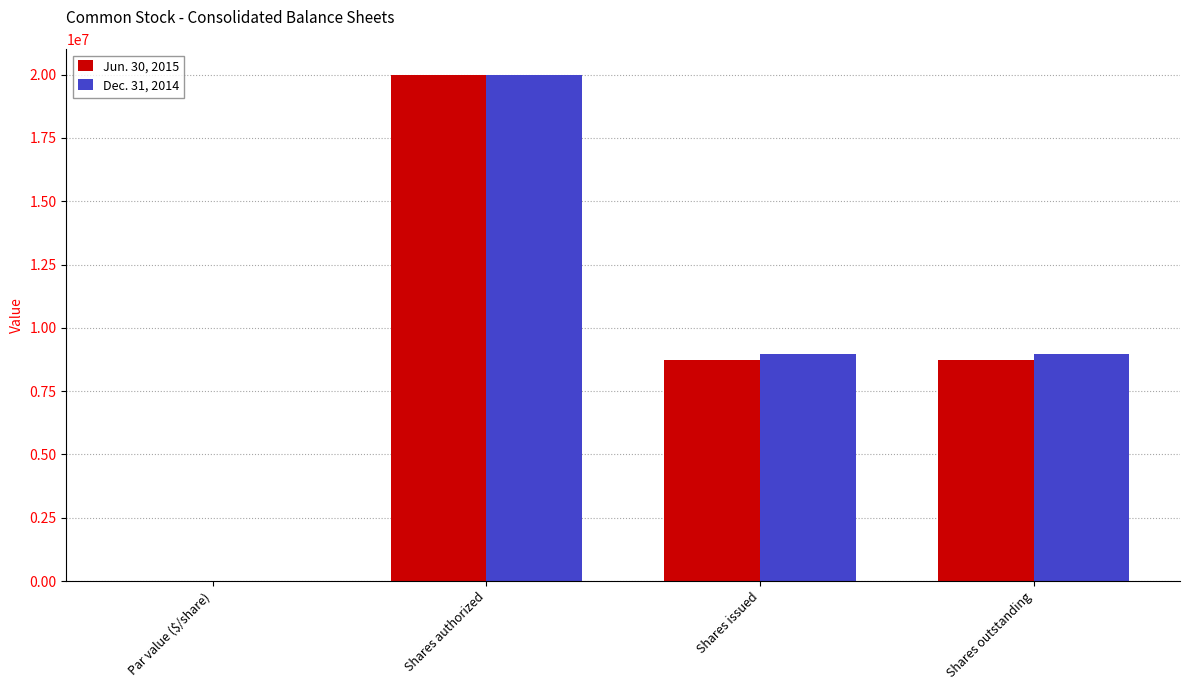

Which series changed the most between Shares authorized and Shares issued?

Jun. 30, 2015